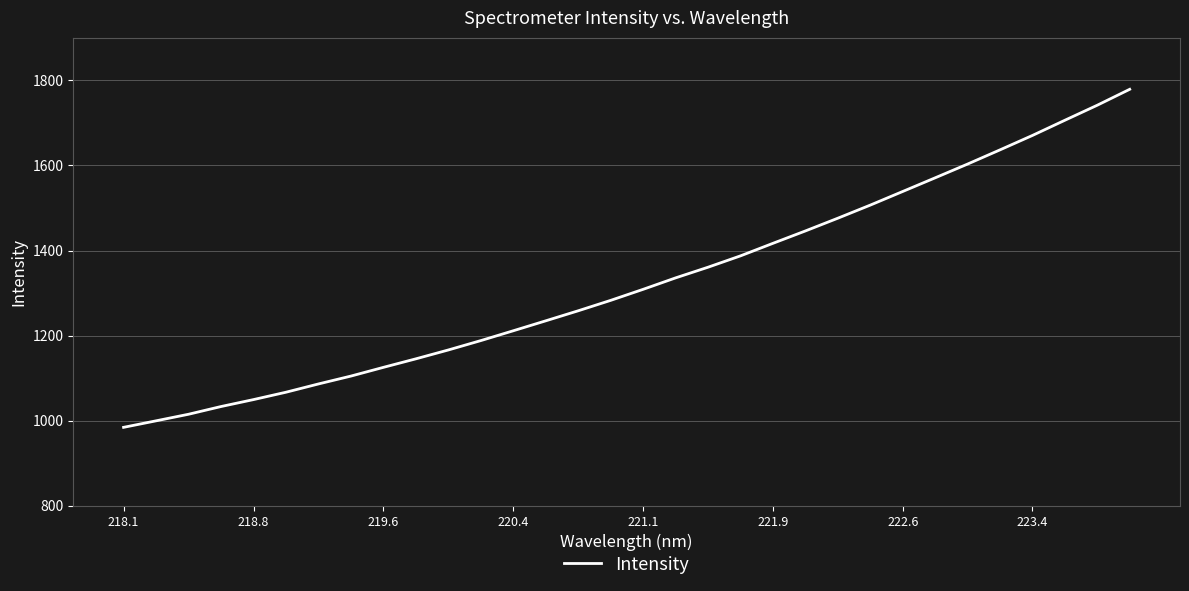

How many lines are shown in the chart?

1